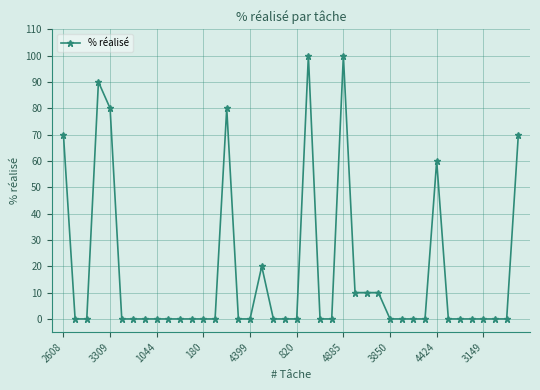

Count the values in the range 0 to 10.

31